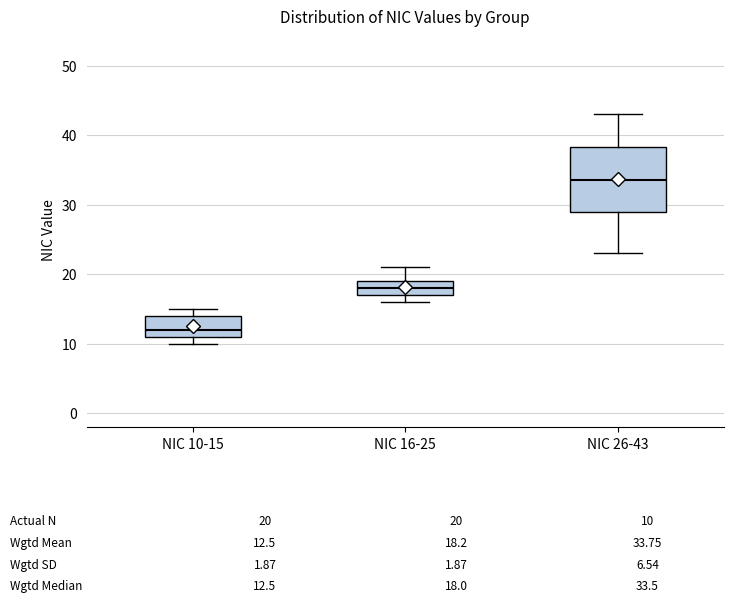

Which box's median line is the highest?

NIC 26-43